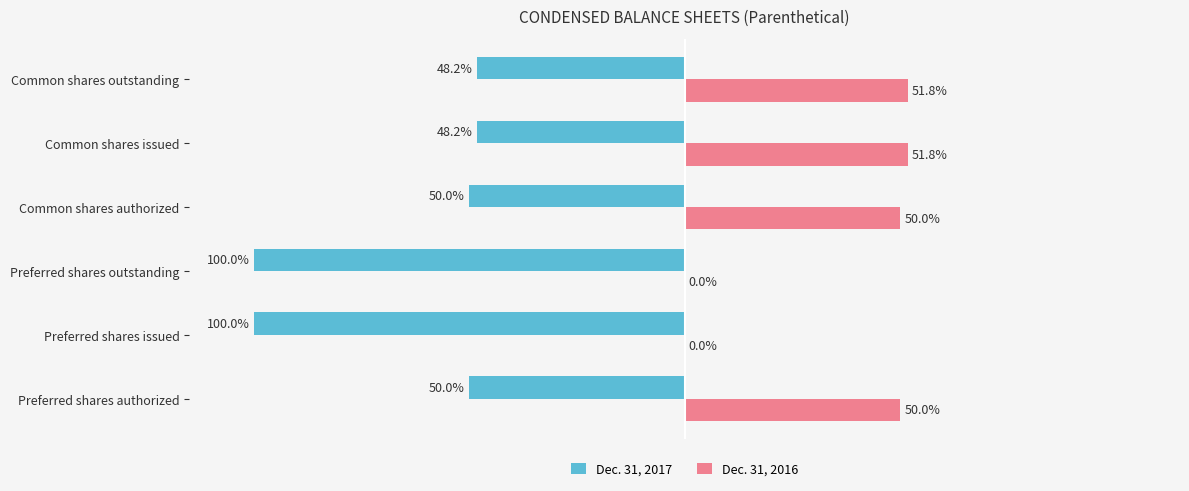

Is the value of Dec. 31, 2017 at Preferred shares outstanding greater than the value of Dec. 31, 2016 at Common shares issued?

No